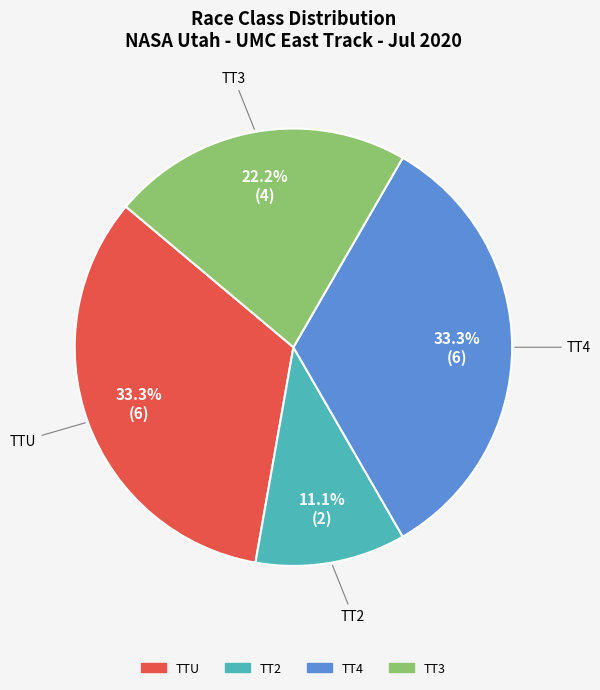

Does TT3 account for over 50% of the chart?

No